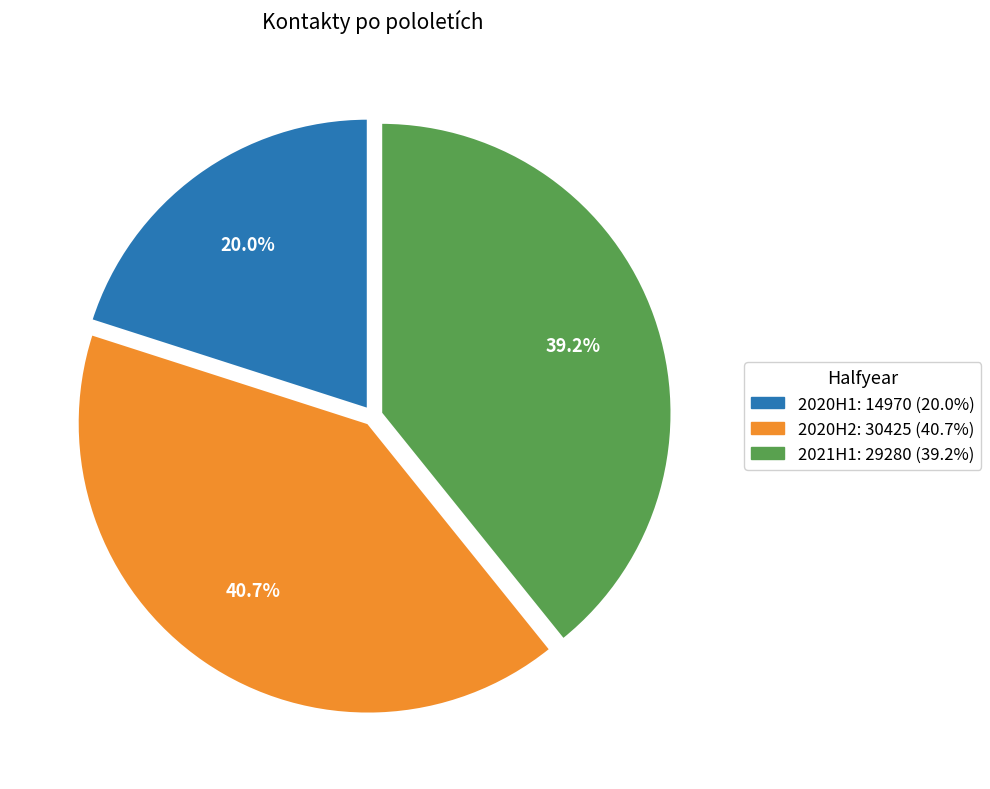

What percentage is NOT represented by 2020H1?

80.0%